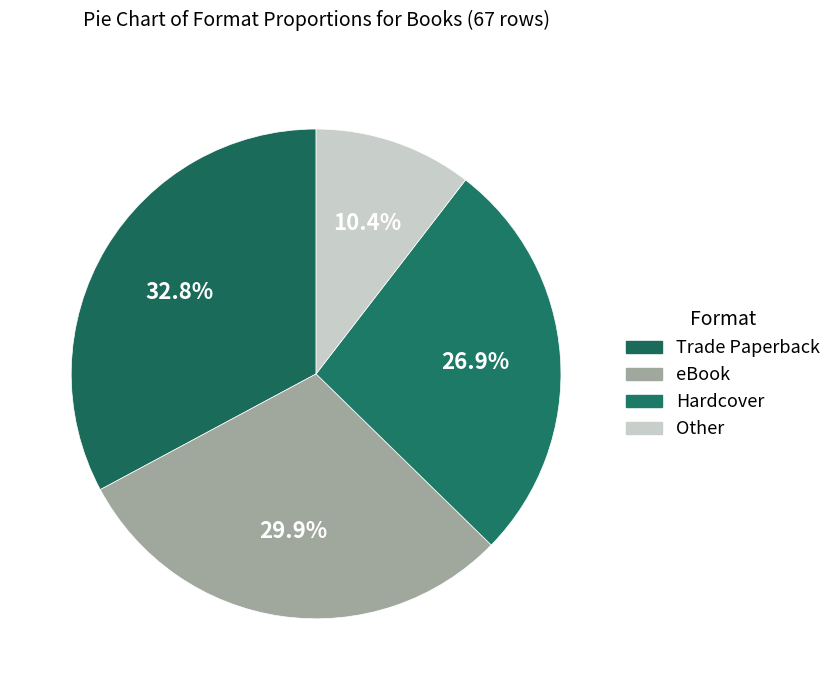

How many segments does this pie chart have?

4